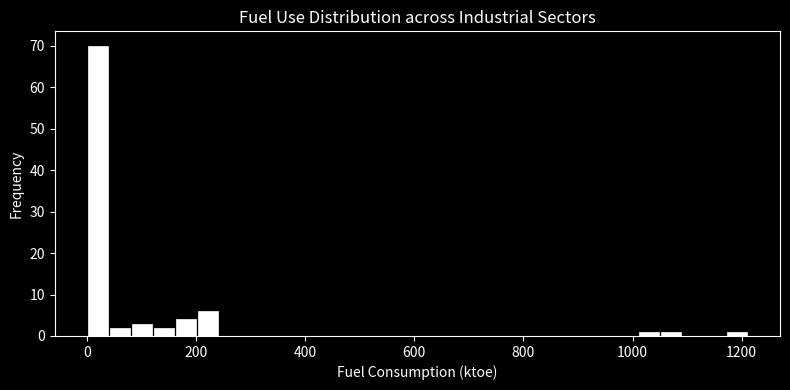

Read against the x-axis, roughly where is the centre of the tallest bar?

20